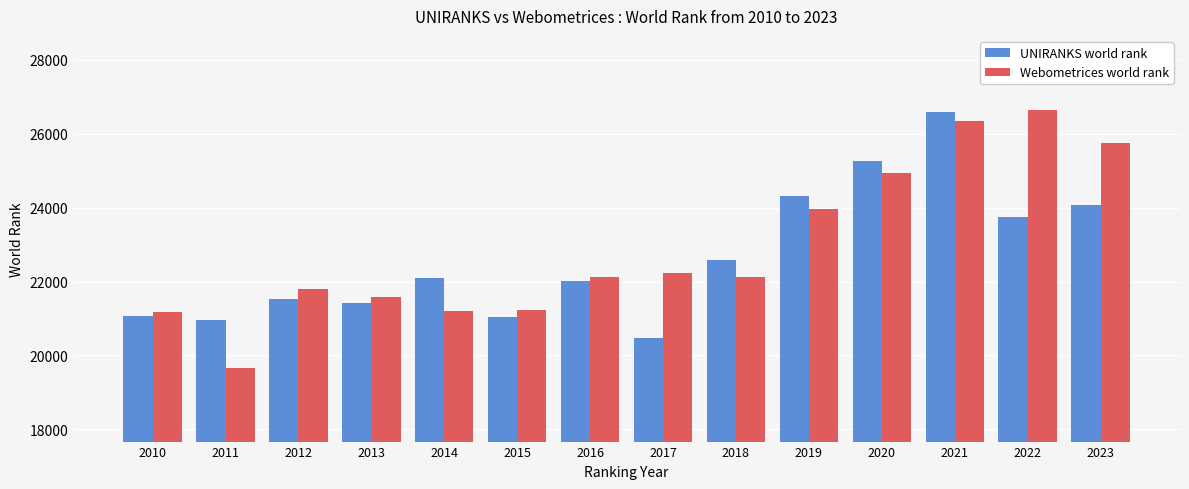

Where is Webometrices world rank nearest to the value 23157?

2019